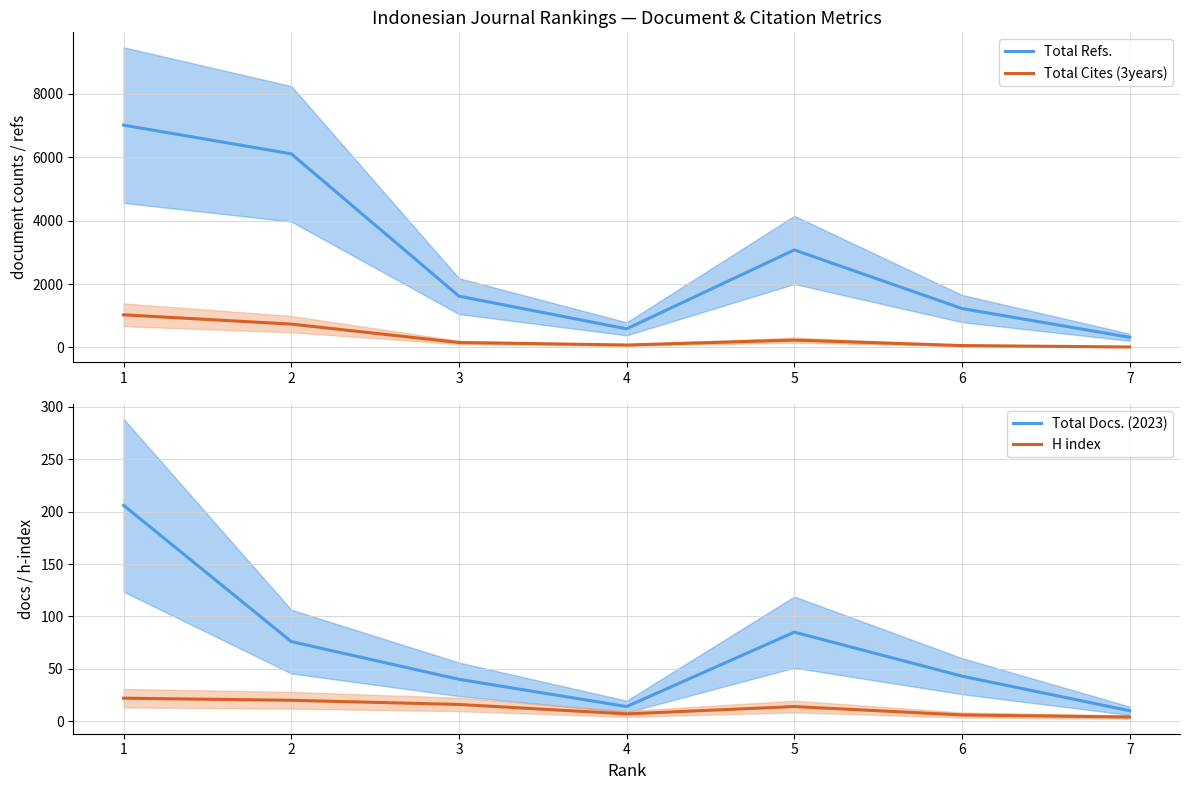

Which series changed the most between 1 and 5?

Total Refs.